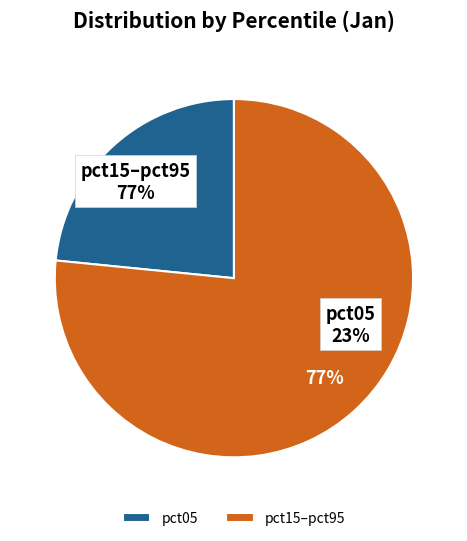

True or false: pct15 accounts for 26% of the total.

False